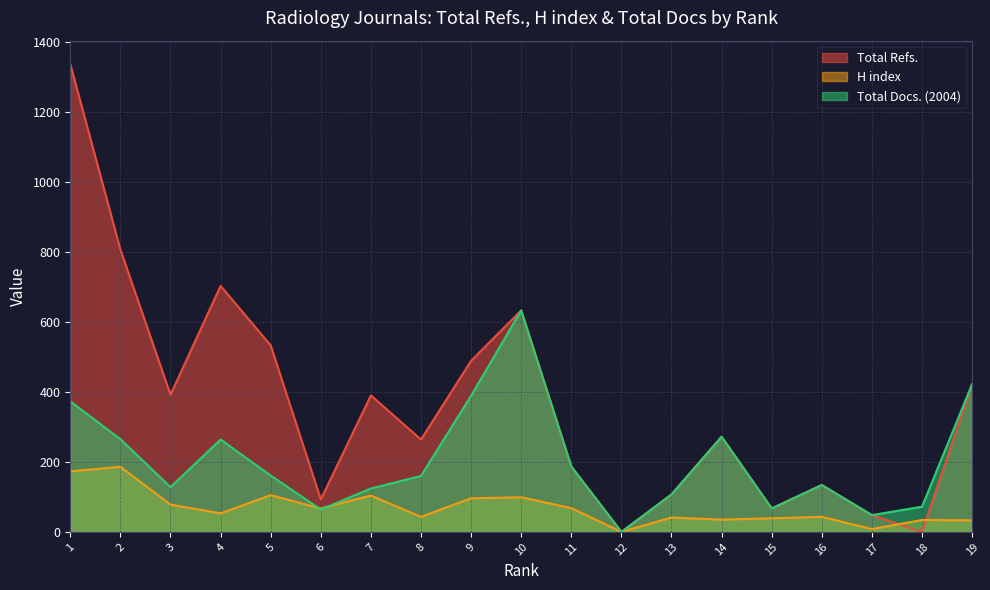

Reading right to left, extract all data points from this chart.

Total Refs.: 19=422	18=0	17=48	16=134	15=67	14=272	13=107	12=0	11=187	10=633	9=489	8=264	7=390	6=93	5=533	4=703	3=392	2=807	1=1337
H index: 19=33	18=34	17=8	16=43	15=39	14=35	13=41	12=0	11=68	10=99	9=96	8=43	7=104	6=67	5=105	4=53	3=78	2=186	1=173
Total Docs. (2004): 19=422	18=72	17=48	16=134	15=67	14=272	13=107	12=0	11=187	10=633	9=389	8=160	7=124	6=64	5=161	4=264	3=128	2=265	1=373